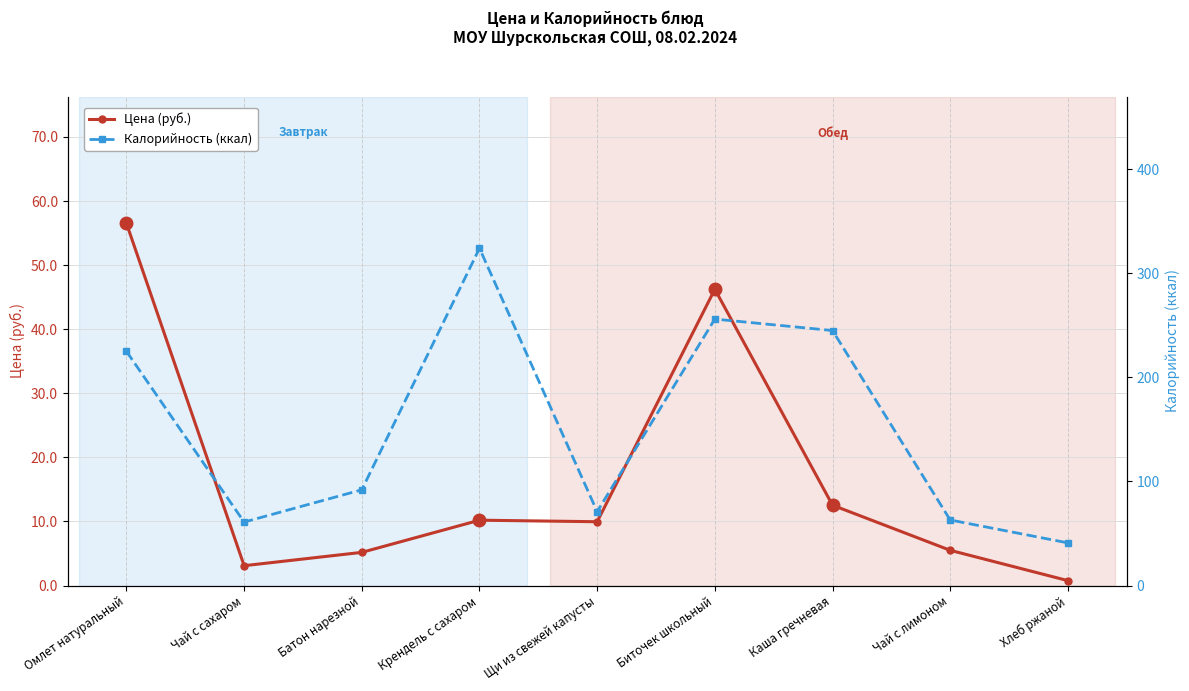

What is the difference between the second highest and second lowest values in the Калорийность (ккал) series?

195.0